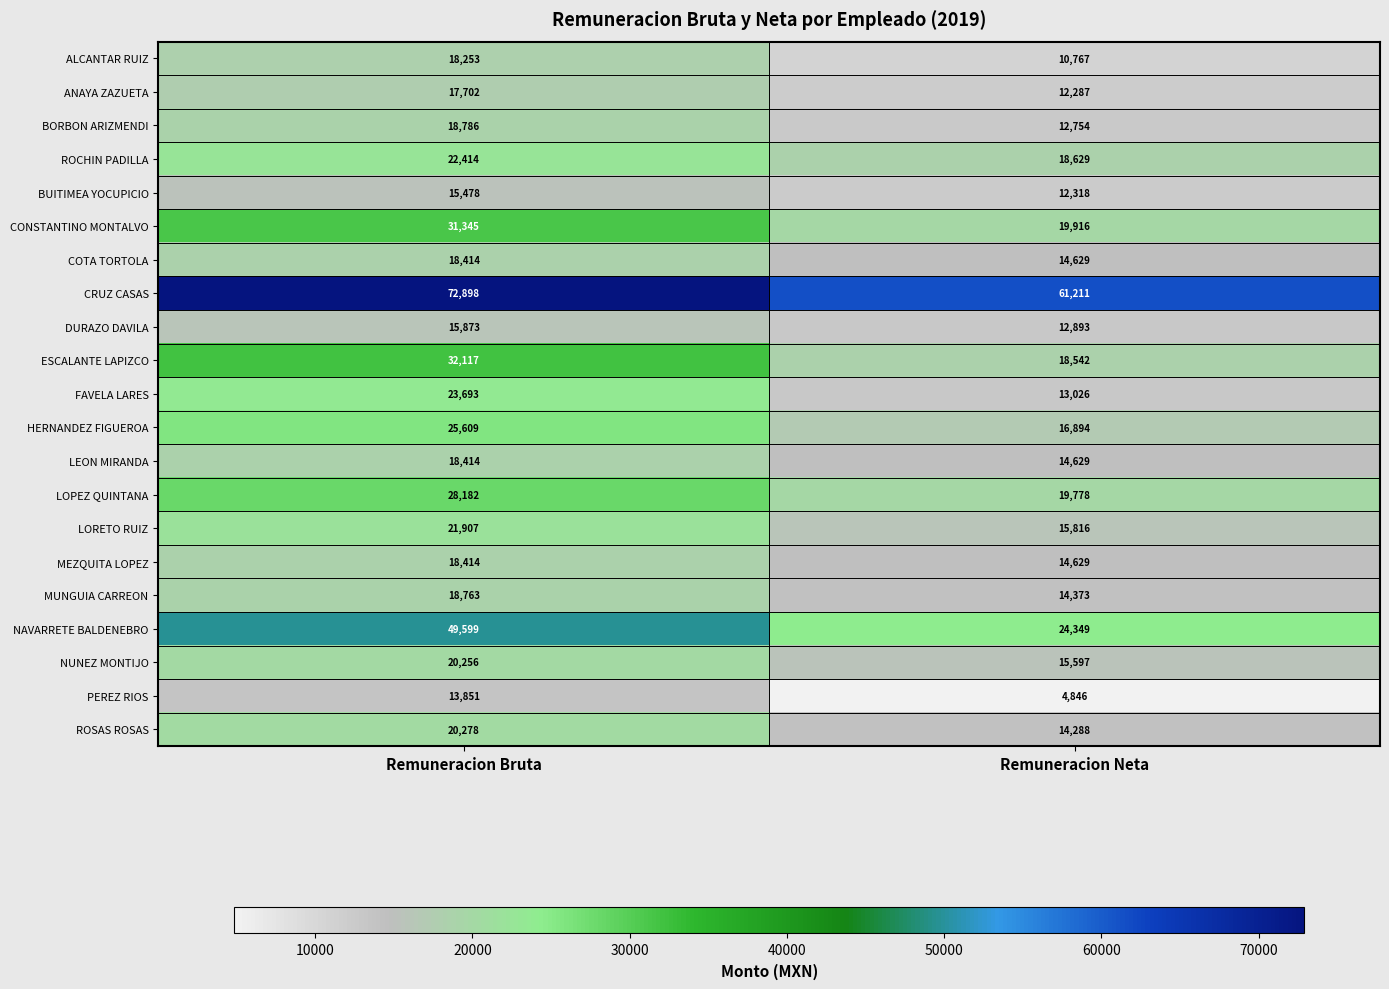

Which series changed the most between Remuneracion Bruta and Remuneracion Neta?

NAVARRETE BALDENEBRO